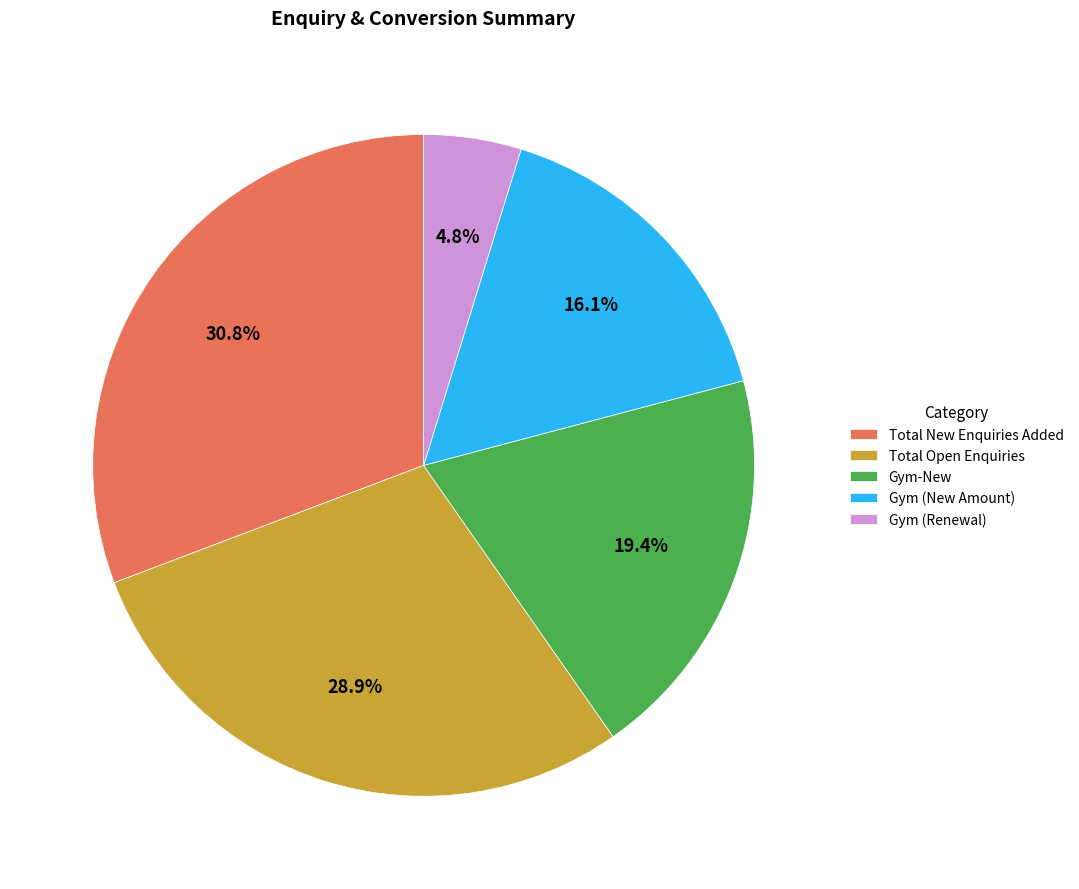

What percentage is NOT represented by Gym-New?

80.6%